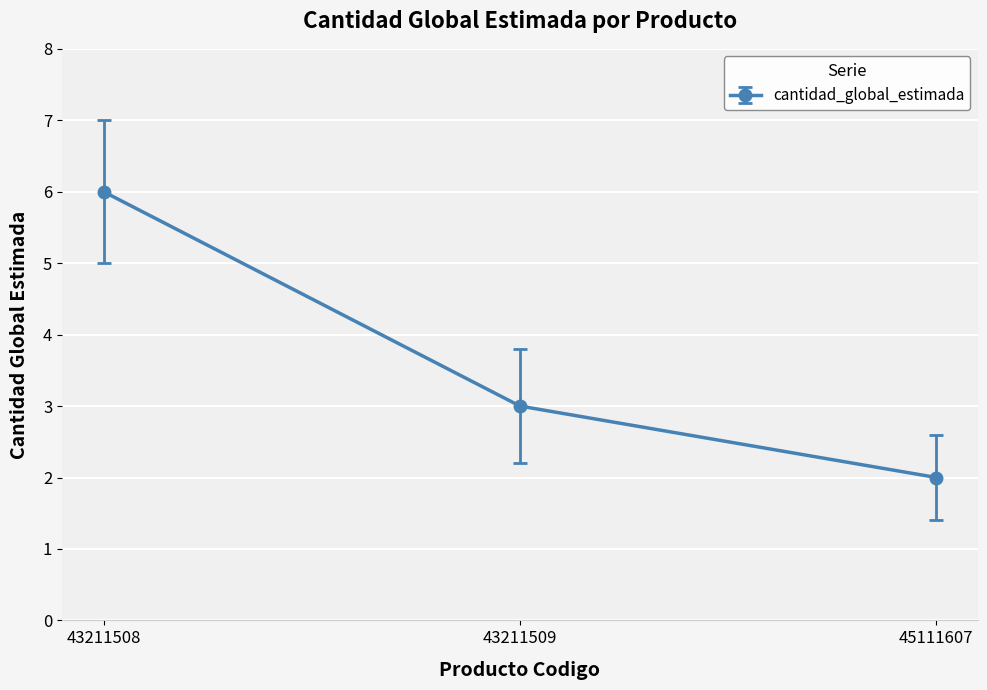

Between 43211508 and 43211509, which is larger?

43211508